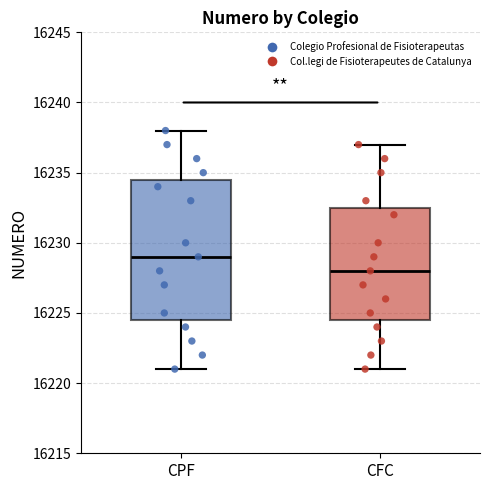

Reading left to right, transcribe this box plot: for each box, give where its median line is, the range the box spans, and where its two whiskers end, as read against the y-axis. The values are not printed on the chart, so give them approximately, as read against the axis.

CPF: median 16229.0, box 16224.5 to 16234.5, whiskers 16221.0 to 16238.0
CFC: median 16228.0, box 16224.5 to 16232.5, whiskers 16221.0 to 16237.0